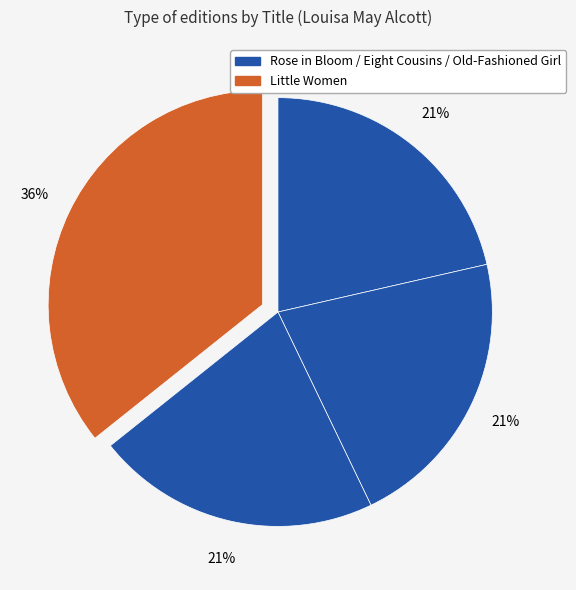

Which slice is the largest?

Little Women